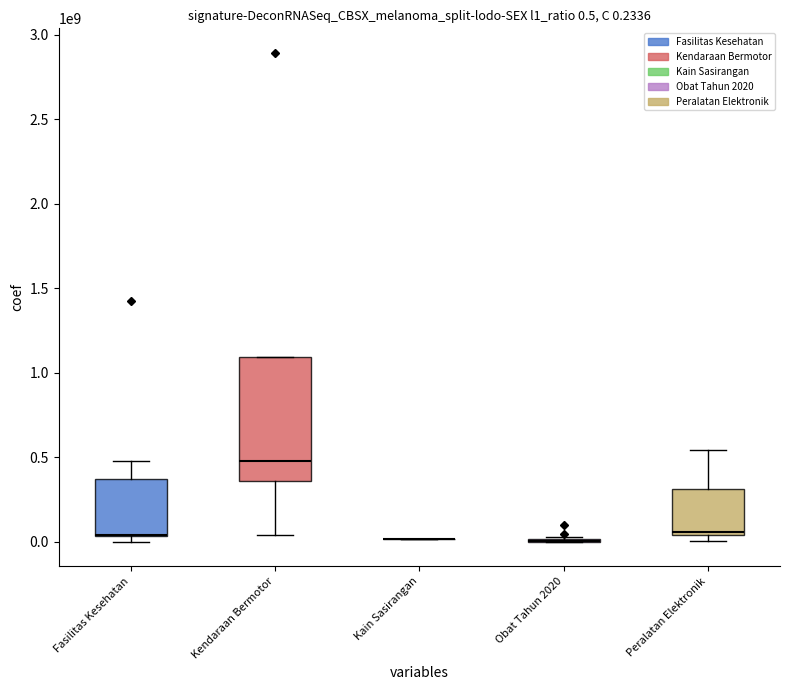

True or false: Kode Paket has a value of 9111 at 23.

False